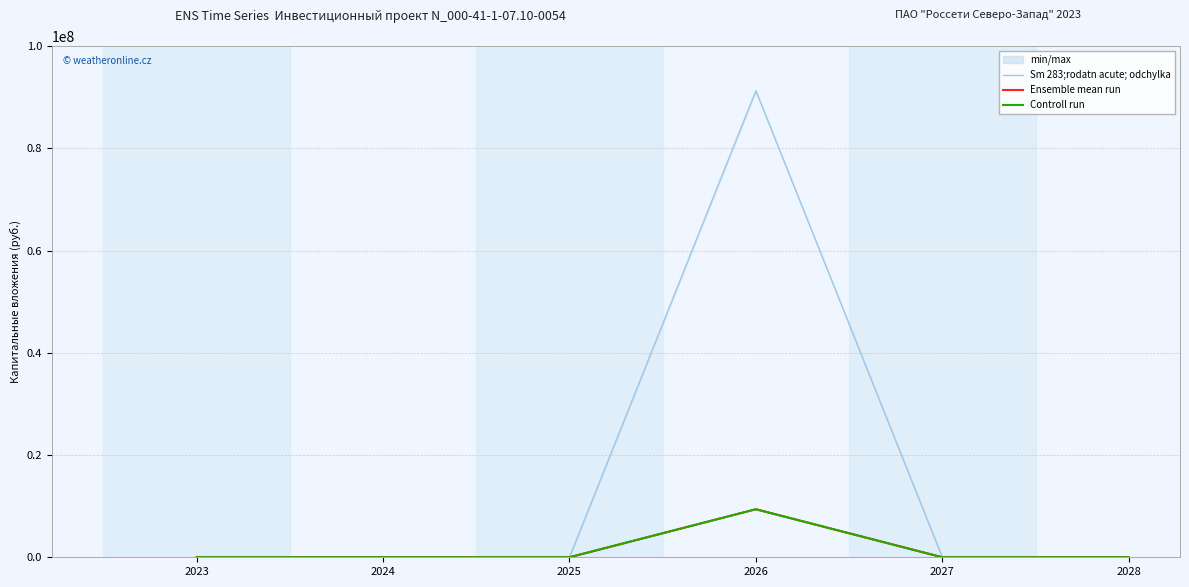

True or false: Controll run and Ensemble mean run cross at least once.

False